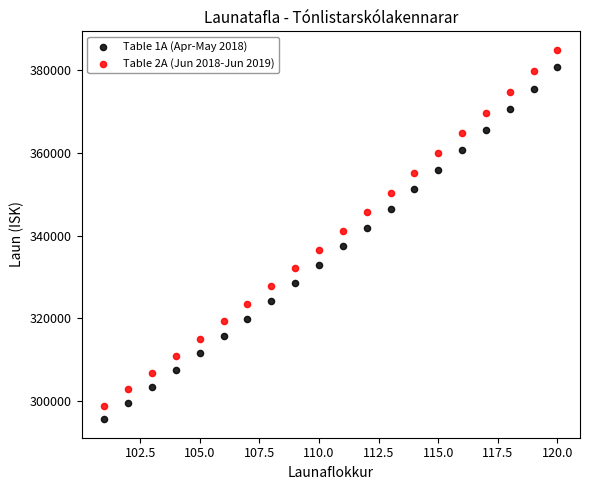

Across all data points, what is the range of Y values (max minus min)?

89414